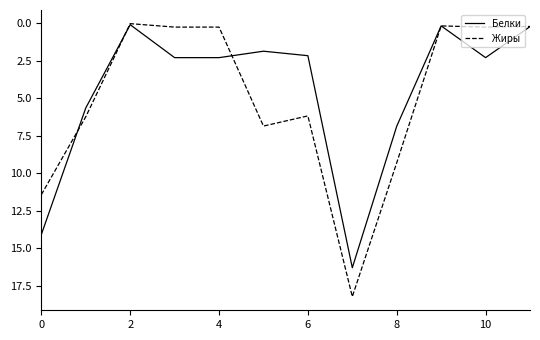

What are all the series names shown in the legend?

Белки, Жиры